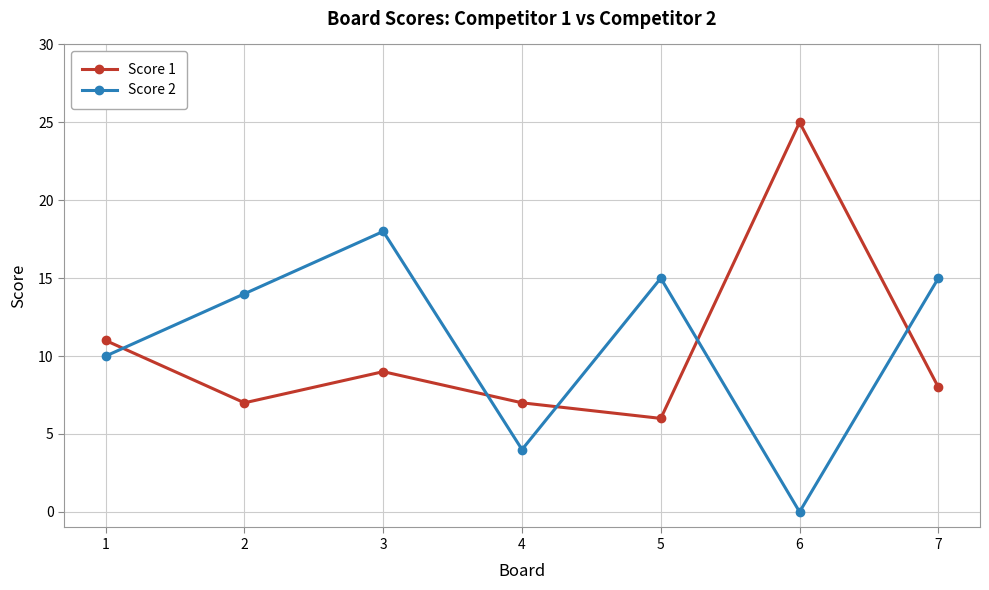

How many times do Score 2 and Score 1 cross each other?

5